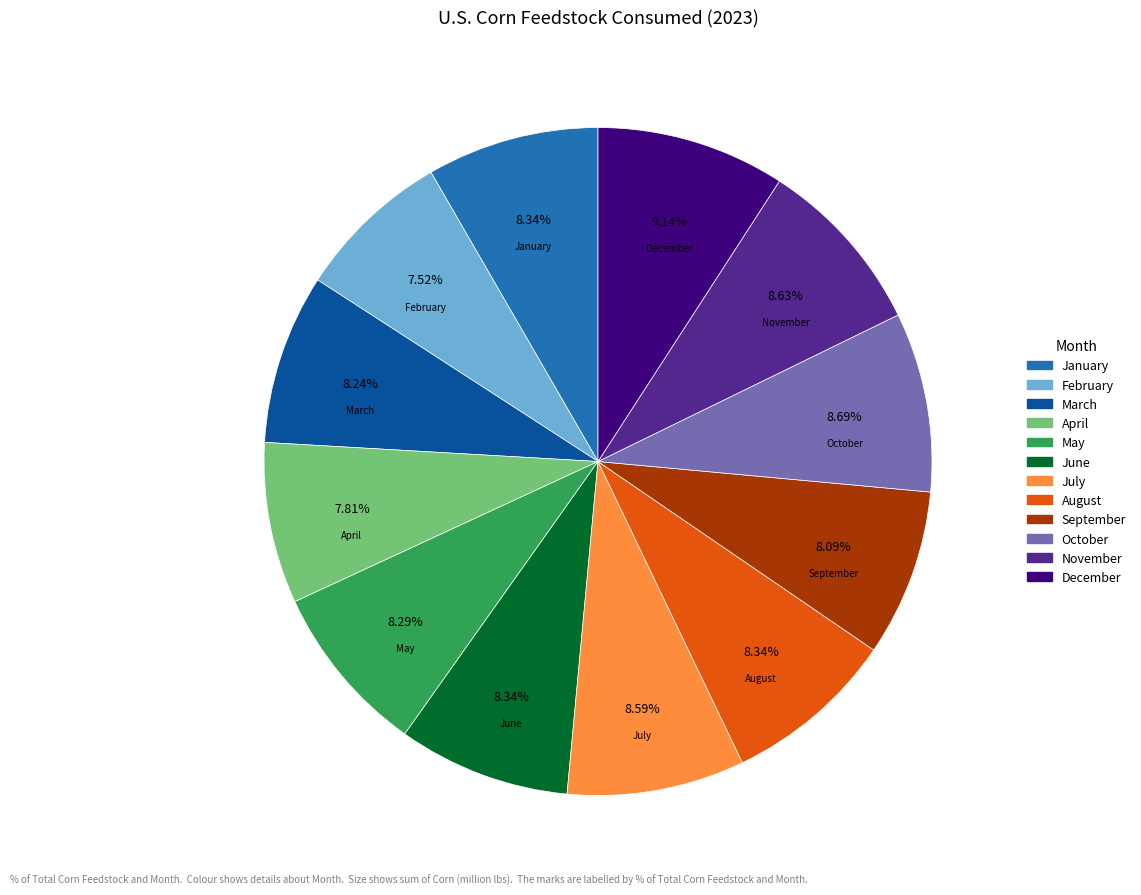

Is there any slice that represents more than half of the pie?

No